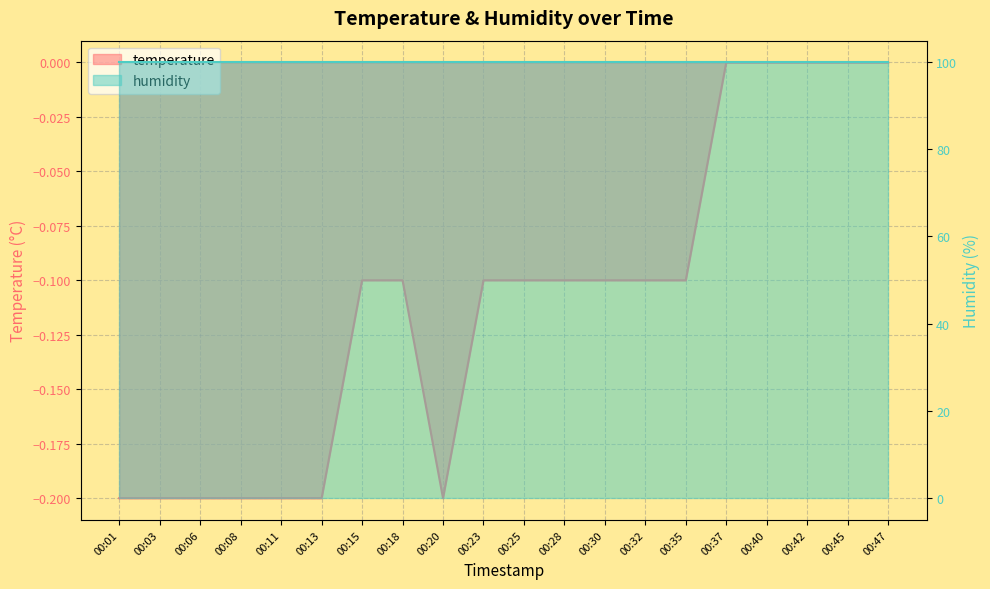

Reading left to right, what are all the values shown in this chart?

00:01=-0.2	00:03=-0.2	00:06=-0.2	00:08=-0.2	00:11=-0.2	00:13=-0.2	00:15=-0.1	00:18=-0.1	00:20=-0.2	00:23=-0.1	00:25=-0.1	00:28=-0.1	00:30=-0.1	00:32=-0.1	00:35=-0.1	00:37=0.0	00:40=0.0	00:42=0.0	00:45=0.0	00:47=0.0